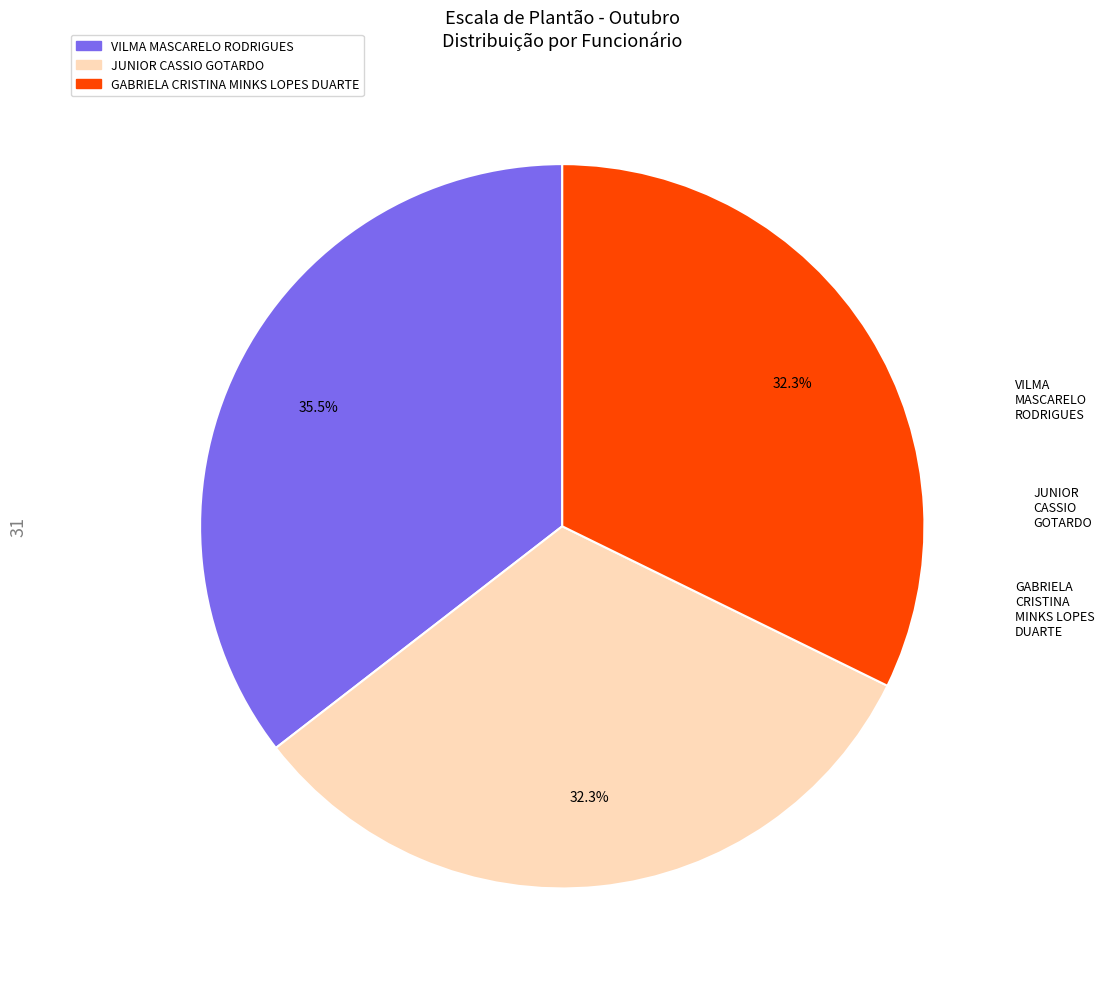

What portion of the pie excludes JUNIOR CASSIO GOTARDO?

67.7%